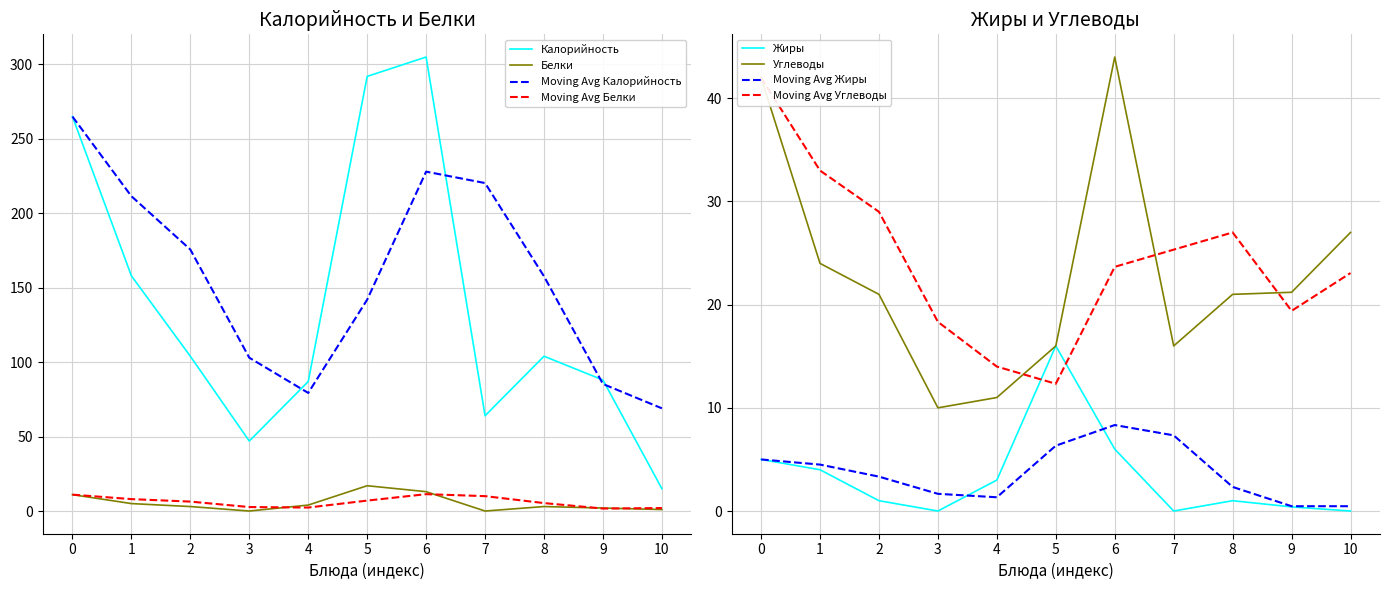

True or false: Белки has more than 0 interior local peaks.

True